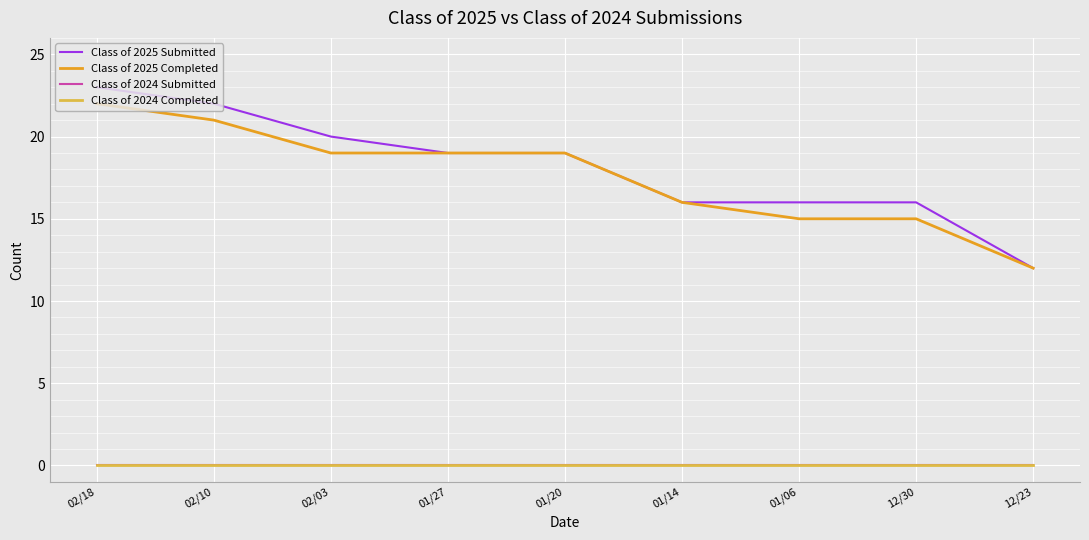

Does the chart have visible grid lines?

Yes